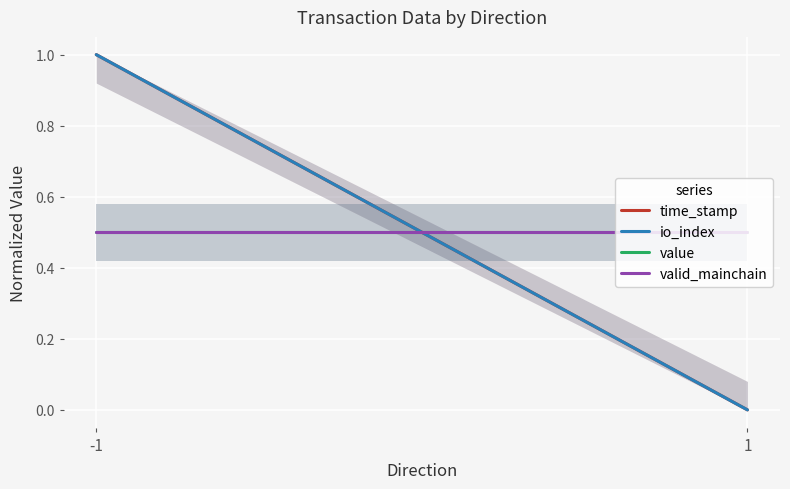

True or false: io_index has a value of -0.3 at 1.

False